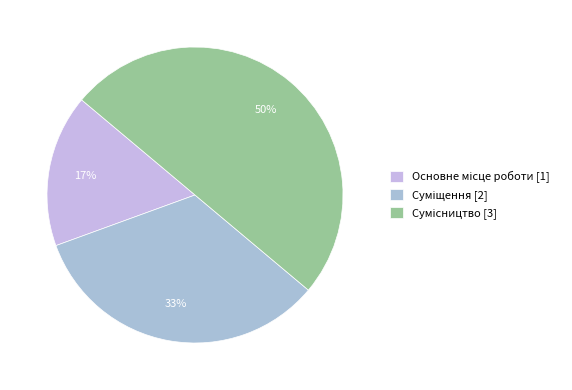

Does any single category account for the majority?

No